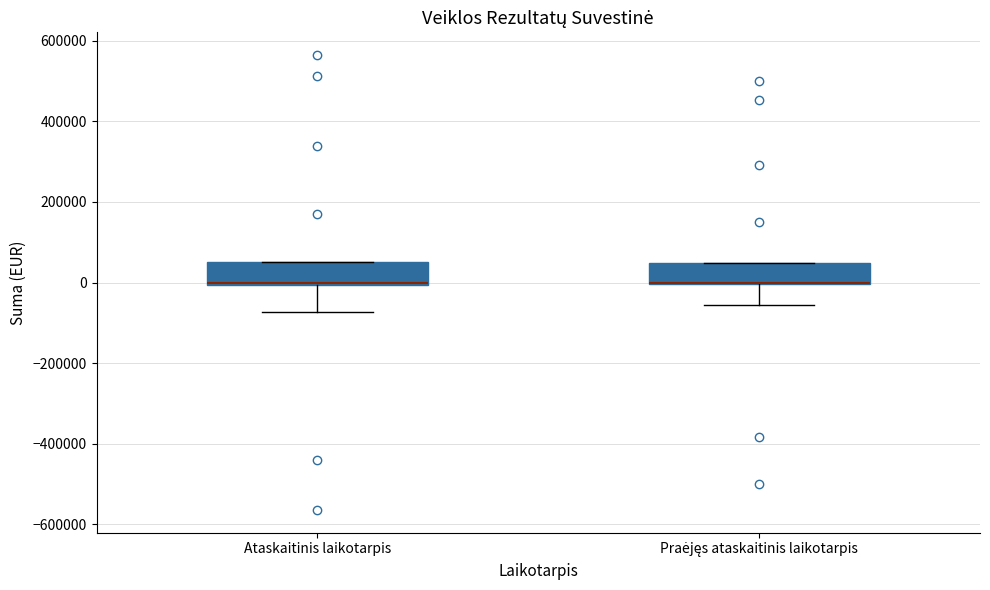

Where does the lower whisker of the box for Praėjęs ataskaitinis laikotarpis end on the y-axis? The values are not printed on the chart, so give them approximately, as read against the axis.

-60000